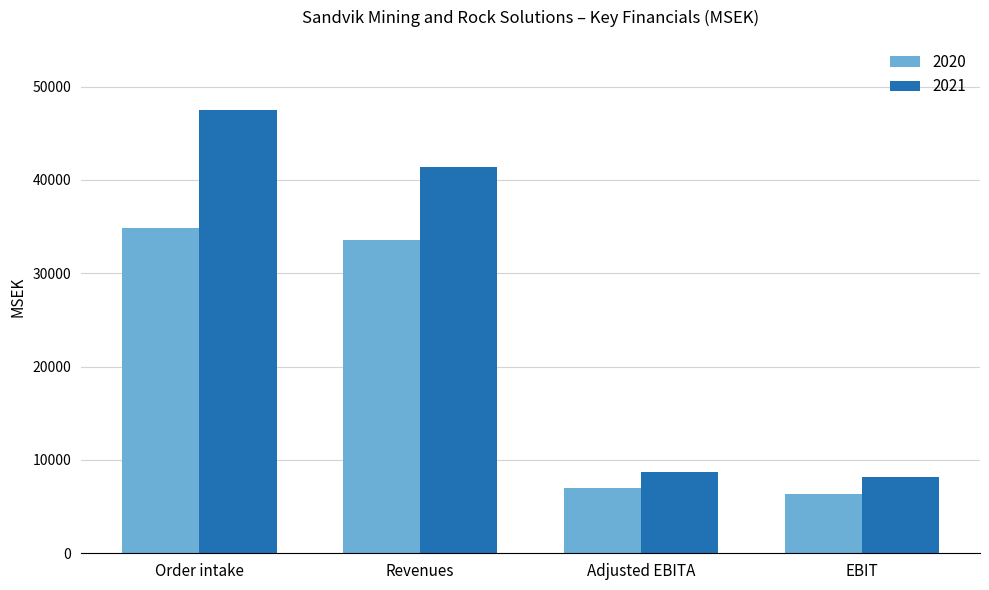

What is the label of the 3rd bar from the left?

Adjusted EBITA